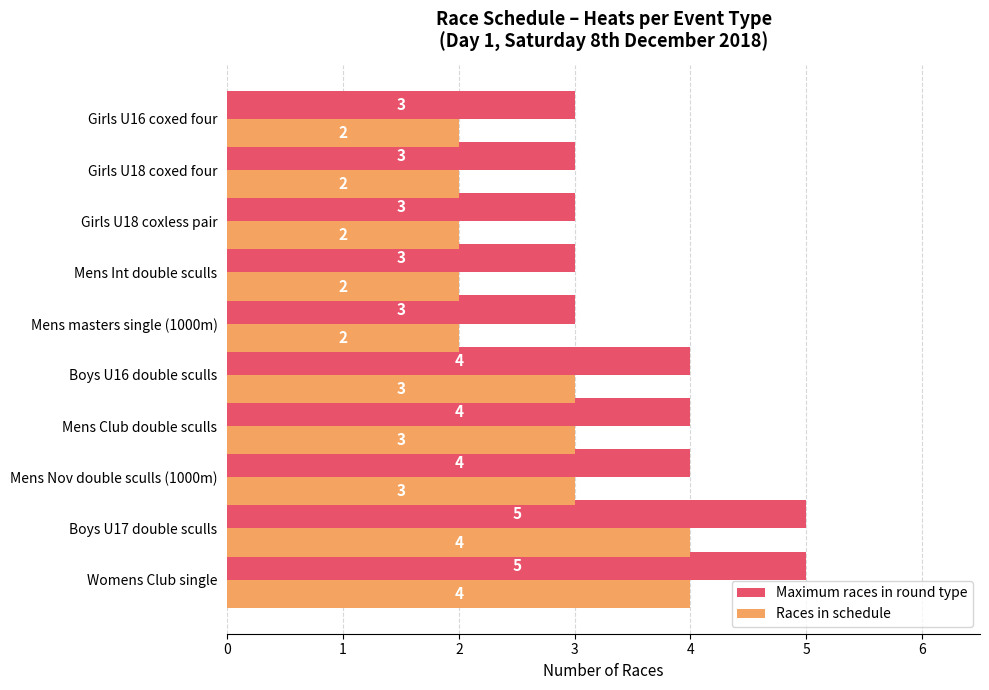

What is the greatest value displayed?

5